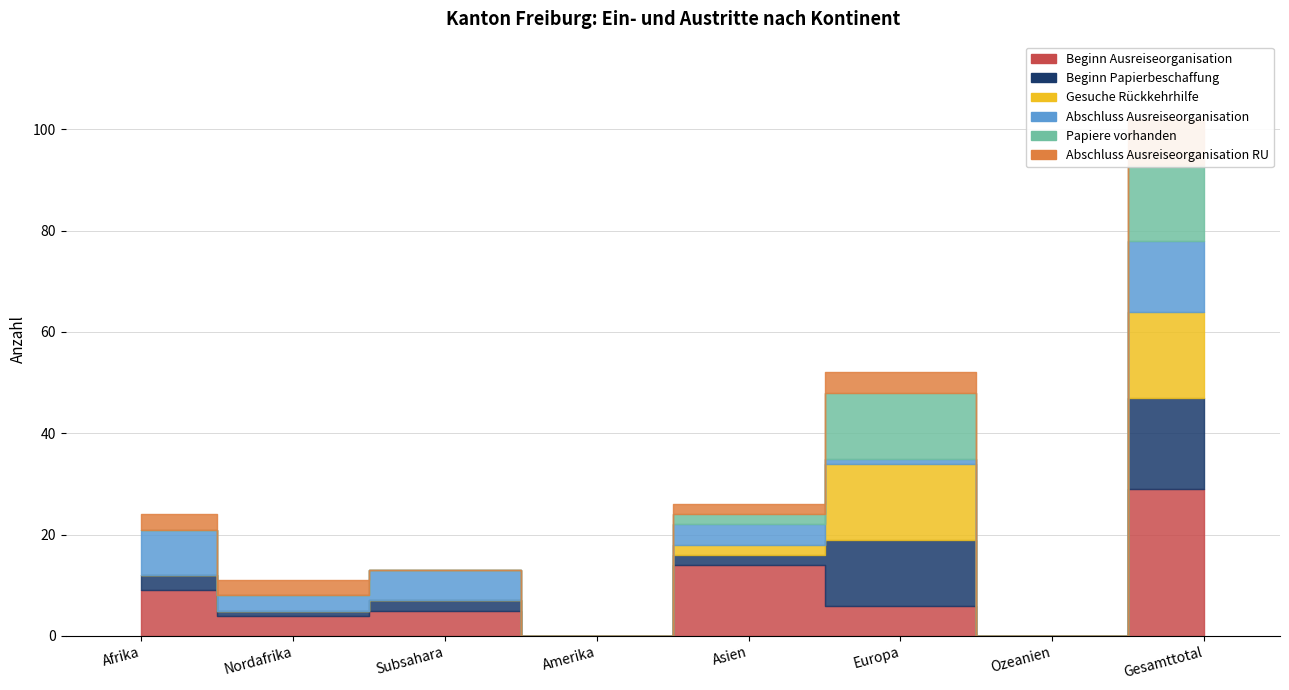

Where is the first local maximum for Gesuche Rückkehrhilfe?

Europa